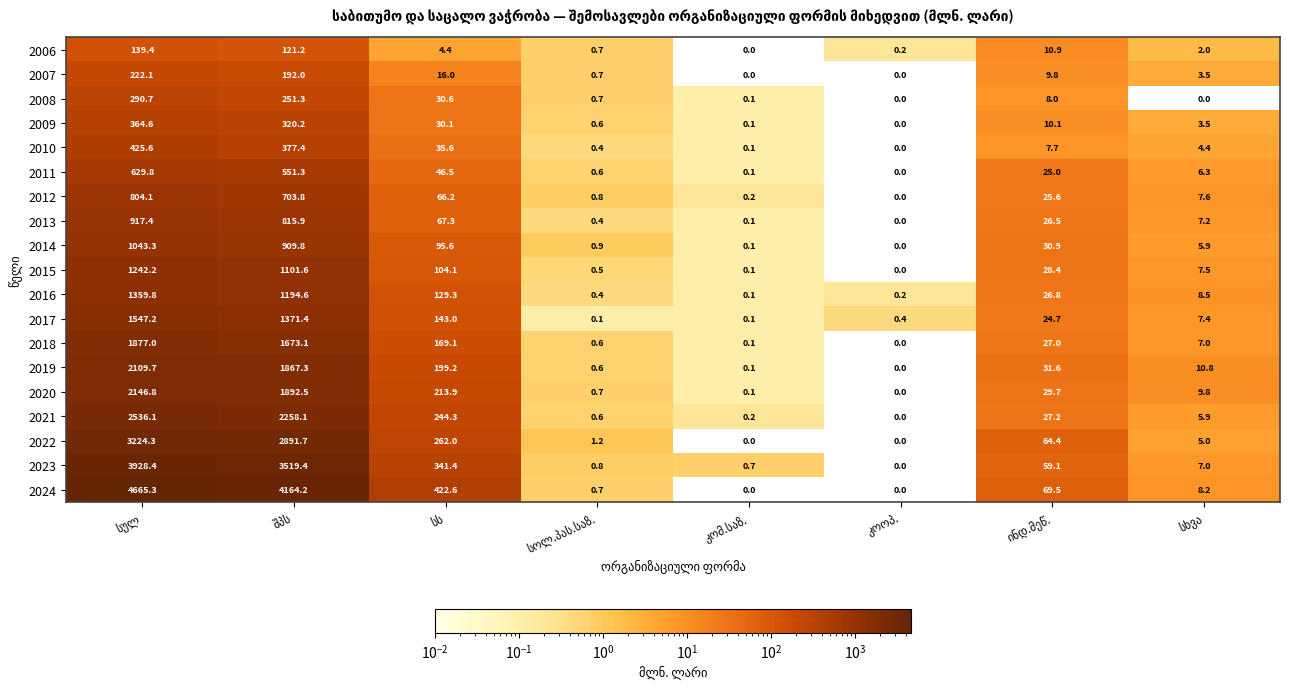

At how many categories does at least one series exceed 3207?

2